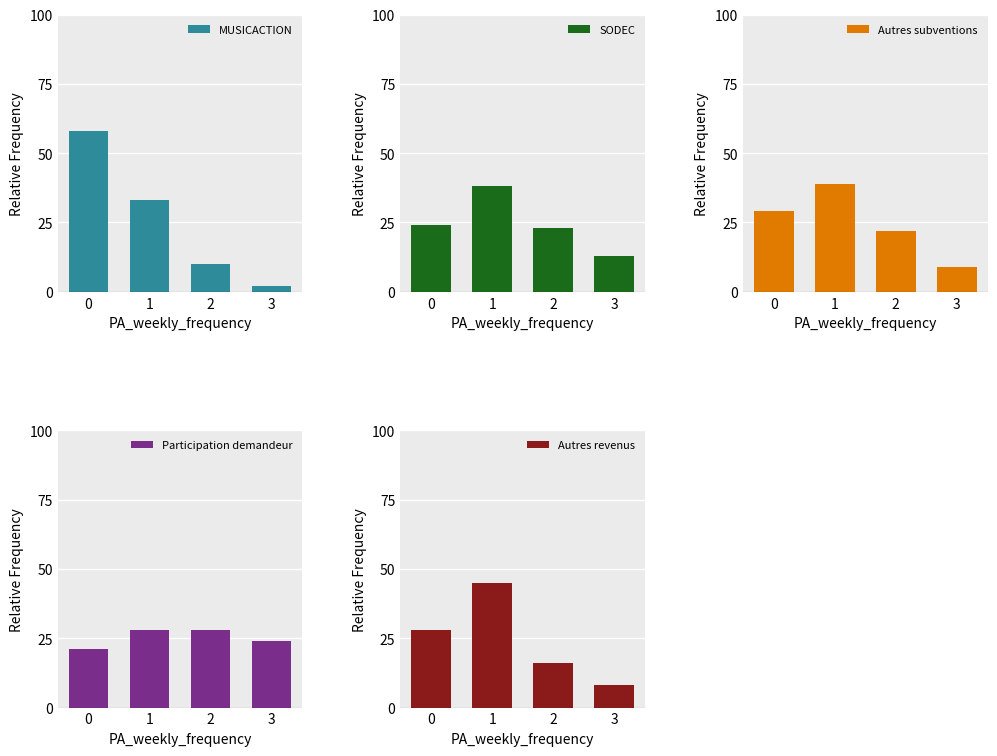

Rank the categories by SODEC value from lowest to highest.

3, 2, 0, 1